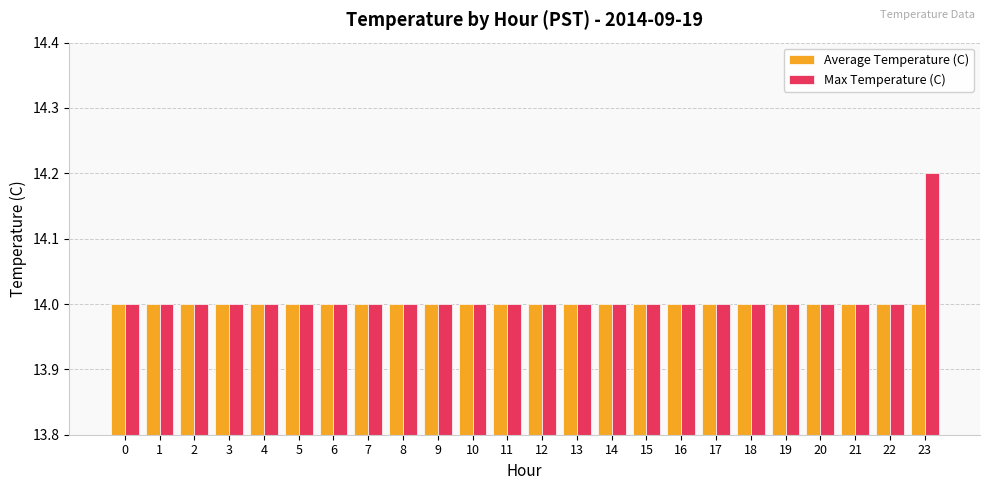

What is the value of the Max Temperature (C) bar at the 9th from the left?

14.0